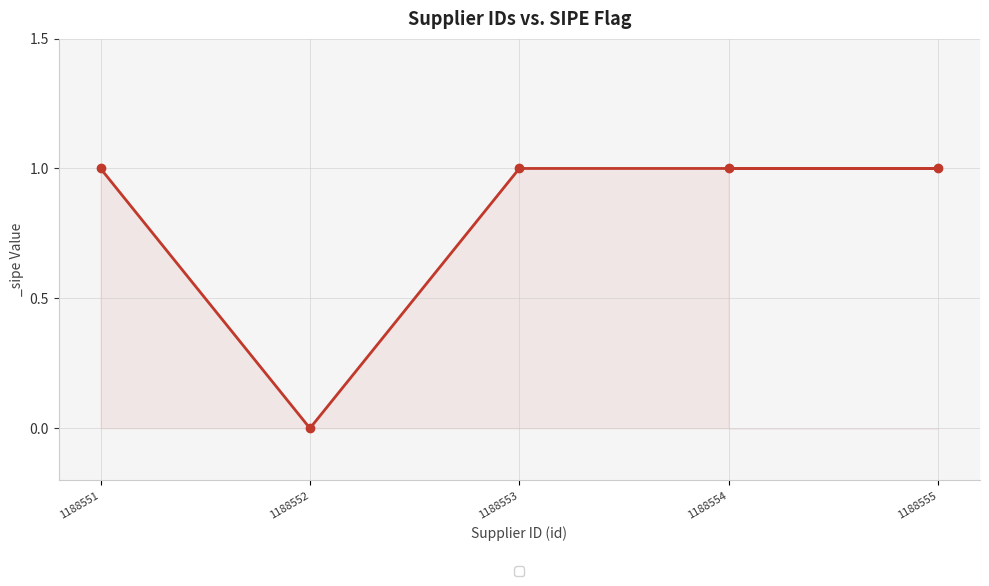

Approximately how many times larger is the value at 1188554 compared to 1188553?

1.0